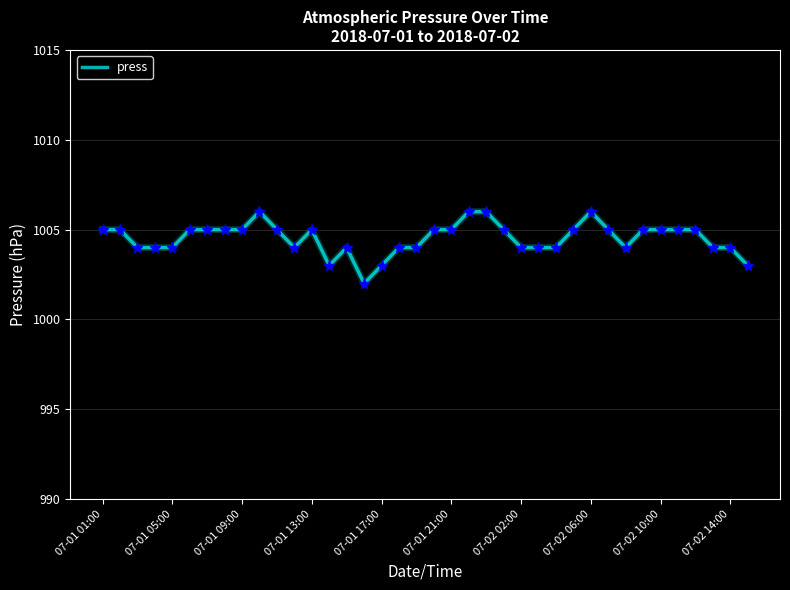

What is the minimum value shown in the chart?

1002